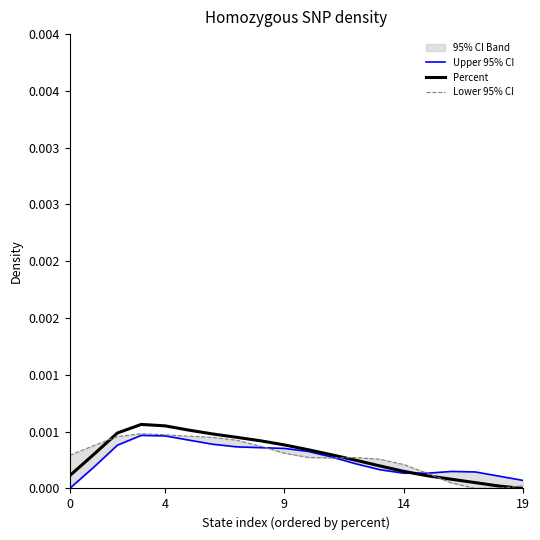

The value of Upper 95% CI at 4 is 0.0. True or false?

False